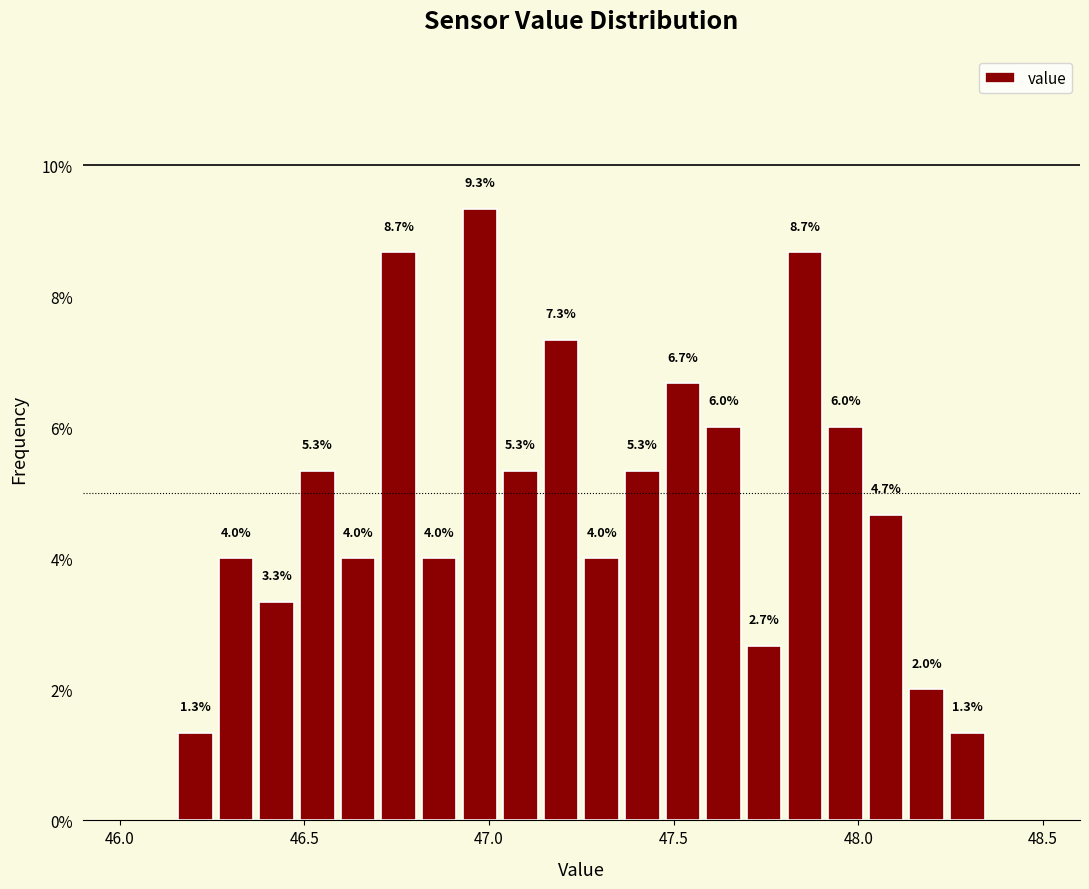

Around what value on the x-axis is the tallest bar? Give the approximate position of its centre, as read against the axis.

47.00